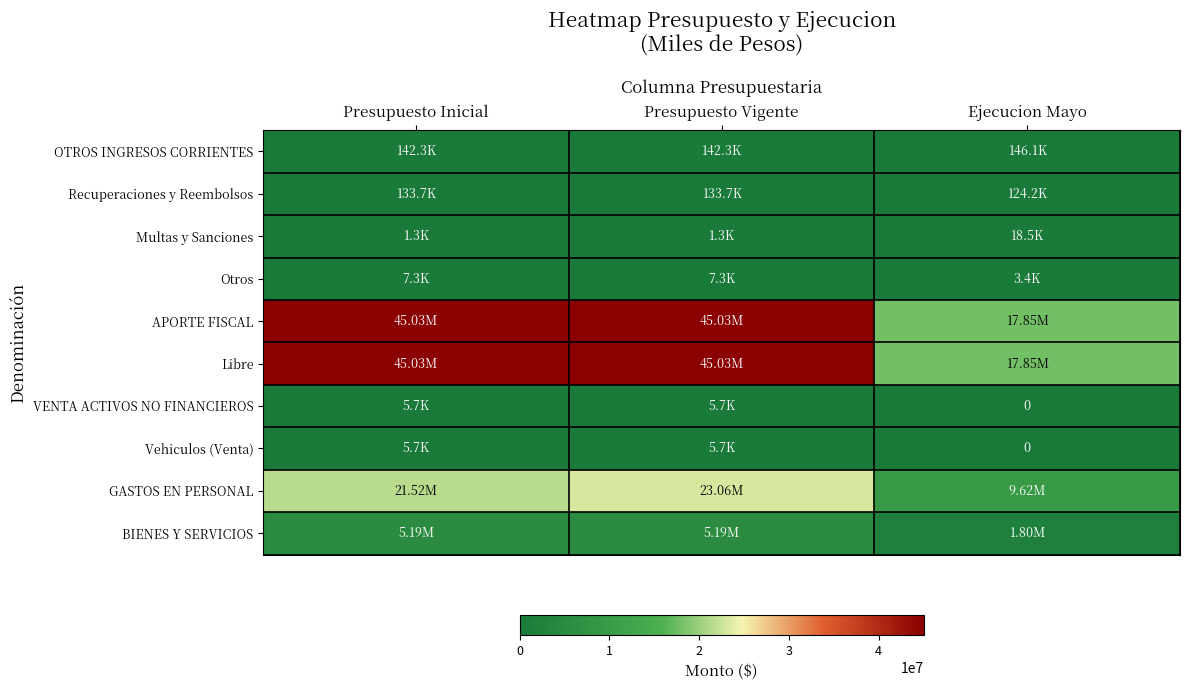

The Vehiculos (Venta) series shows 0 at Ejecucion Mayo. True or false?

True